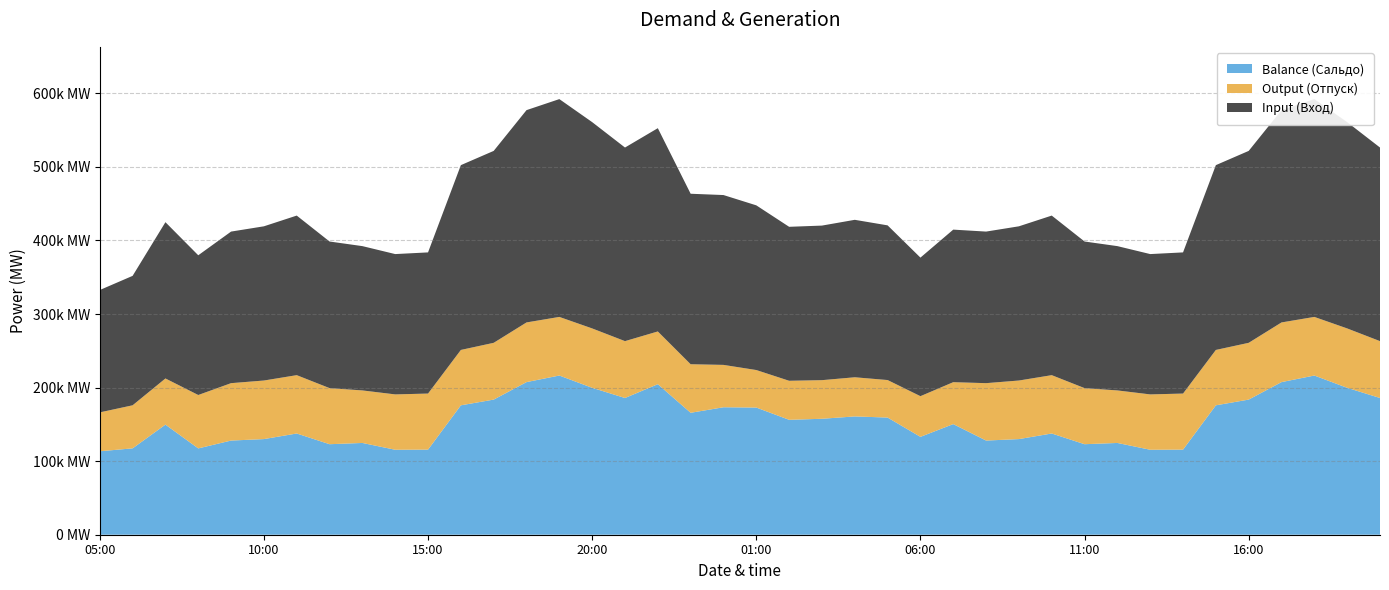

Reading left to right, extract all data points from this chart.

Input (Вход): 166320.6	175954.6	212439.1	189947.1	206054.1	209636.4	216931.2	199306.3	196171.8	190764.1	191905.2	251220.6	260894.3	288606.6	296102.3	280454.7	263183.5	276340.0	231771.4	230887.8	223887.4	209301.0	210126.7	214052.8	210282.5	188359.8	207387.4	206054.1	209636.4	216931.2	199306.3	196171.8	190764.1	191905.2	251220.6	260894.3	288606.6	296102.3	280454.7	263183.5
Output (Отпуск): 52868.3	58532.4	62760.5	72591.5	78038.2	79618.6	79312.9	76248.4	71411.5	75260.1	76211.6	75301.4	77192.1	81122.5	79675.3	80727.5	77308.4	71693.4	65999.1	57611.7	51000.2	53080.4	52492.4	53231.9	51000.6	55314.5	56998.3	78038.2	79618.6	79312.9	76248.4	71411.5	75260.1	76211.6	75301.4	77192.1	81122.5	79675.3	80727.5	77308.4
Balance (Сальдо): 113452.4	117422.2	149678.6	117355.7	128015.9	130017.8	137618.2	123057.9	124760.3	115504.0	115693.6	175919.1	183702.2	207484.1	216427.0	199727.1	185875.2	204646.6	165772.2	173276.1	172887.3	156220.5	157634.4	160820.9	159281.9	133045.3	150389.1	128015.9	130017.8	137618.2	123057.9	124760.3	115504.0	115693.6	175919.1	183702.2	207484.1	216427.0	199727.1	185875.2